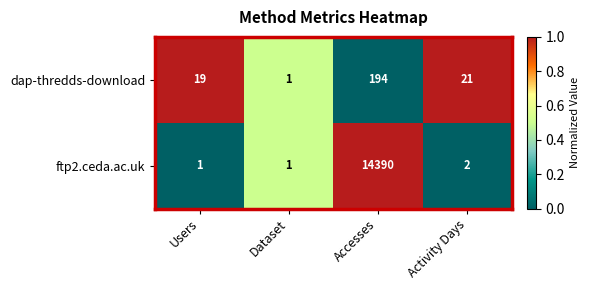

The dap-thredds-download series shows 9 at Activity Days. True or false?

False